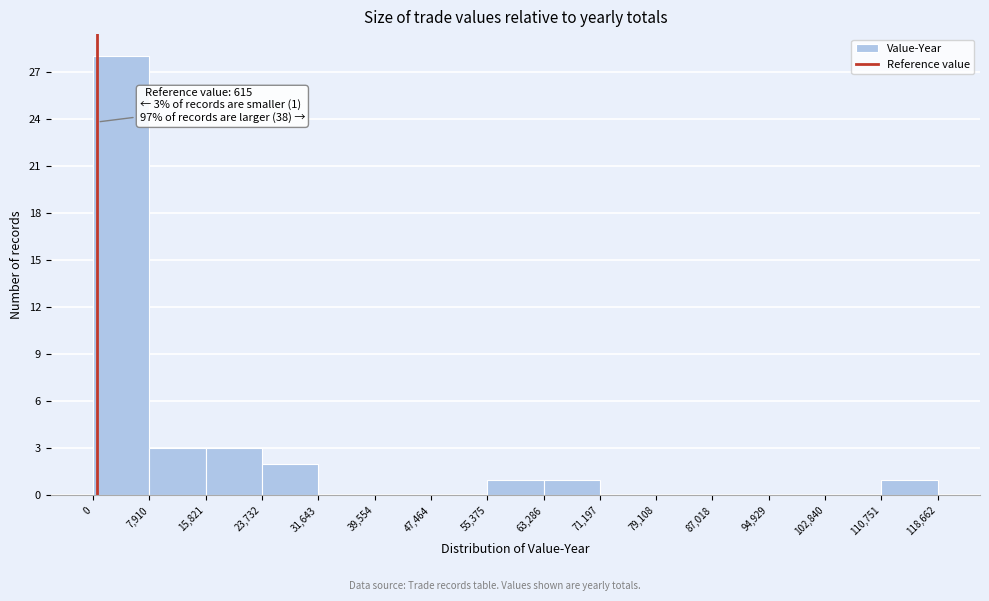

Over which range of the x-axis is the bar tallest?

0 to 7,910